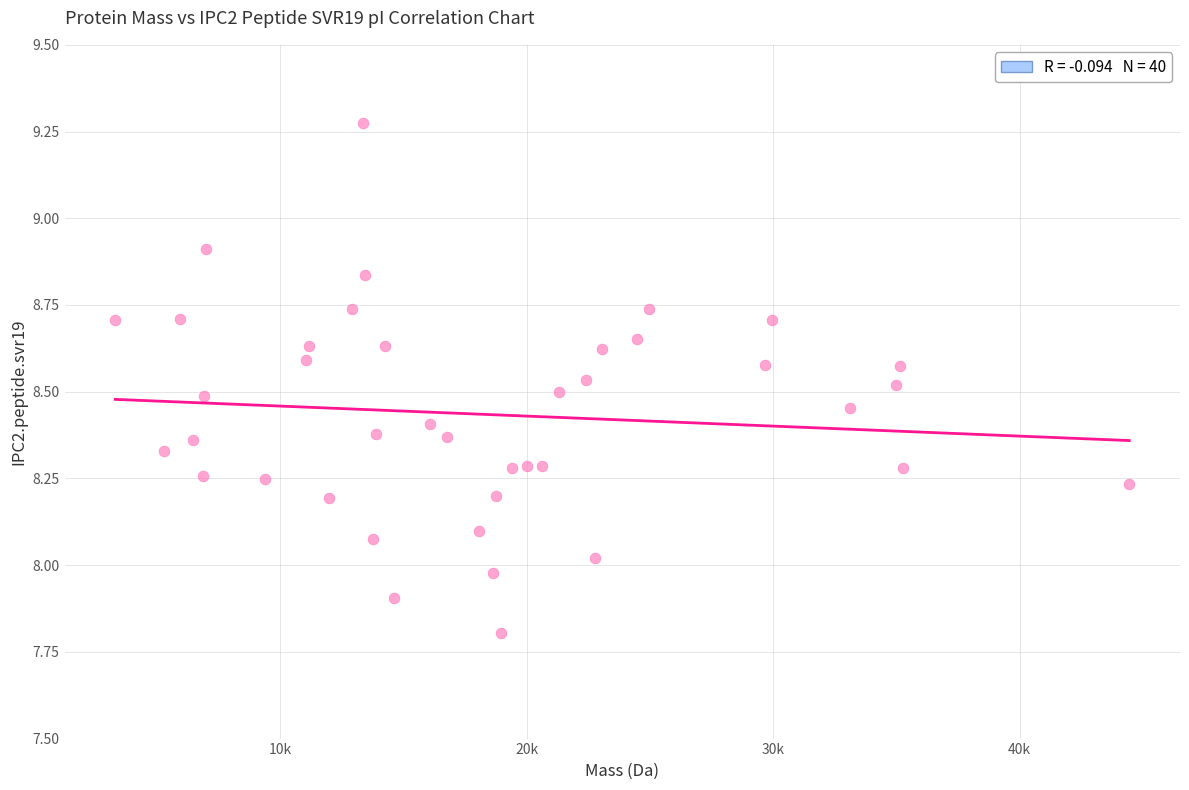

What is the range of X values (max minus min)?

41157.4